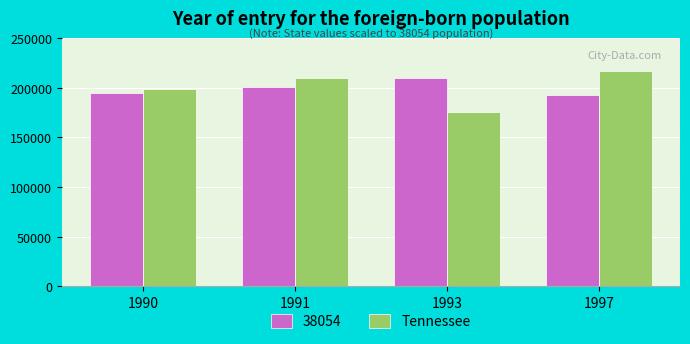

Reading left to right, transcribe all the data shown in this chart.

38054: 194269	200342	209991	192479
Tennessee: 198709	209991	175749	216836